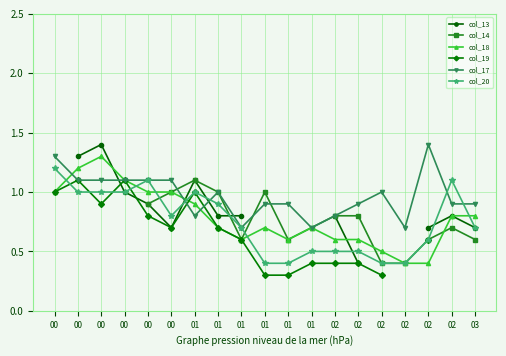

What is the value of the col_20 point at the 15th from the left?

0.5